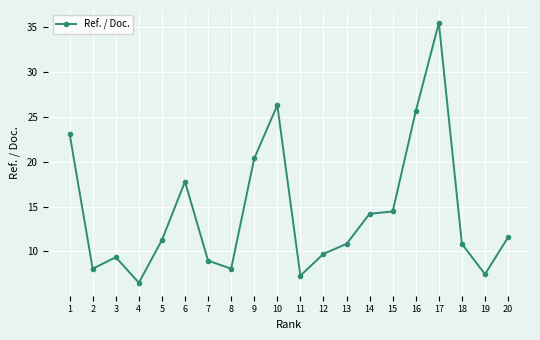

Where is the data nearest to the value 20?

9